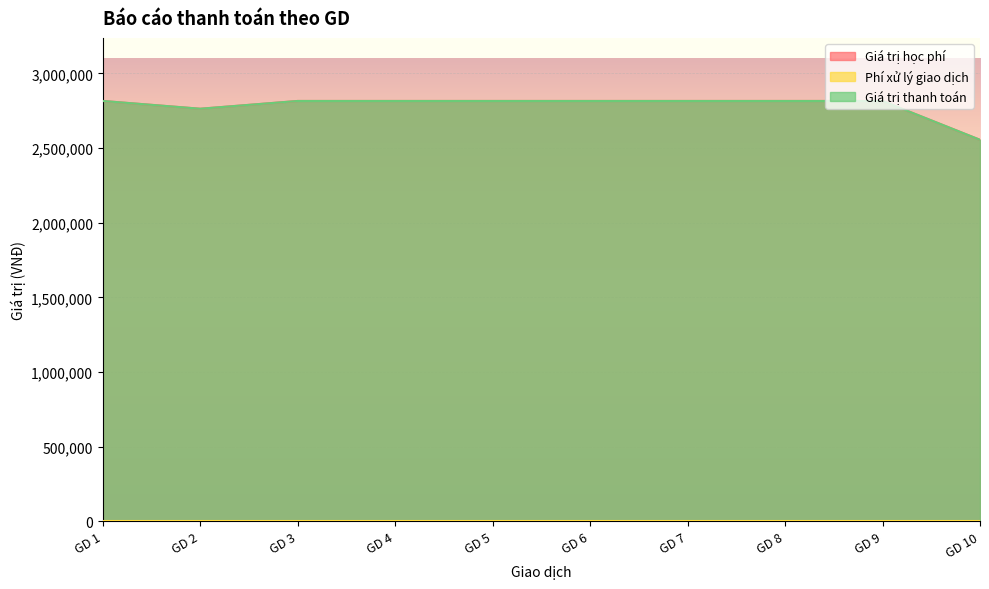

Which label corresponds to the largest value in the chart?

GD 1